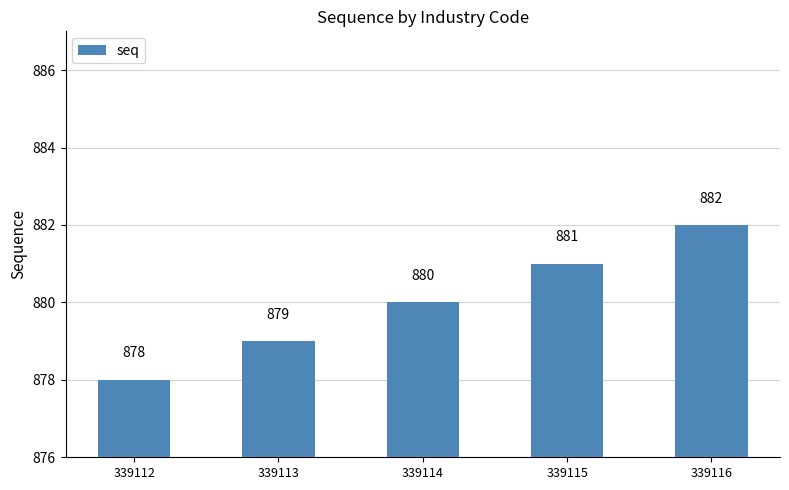

What is the average value?

880